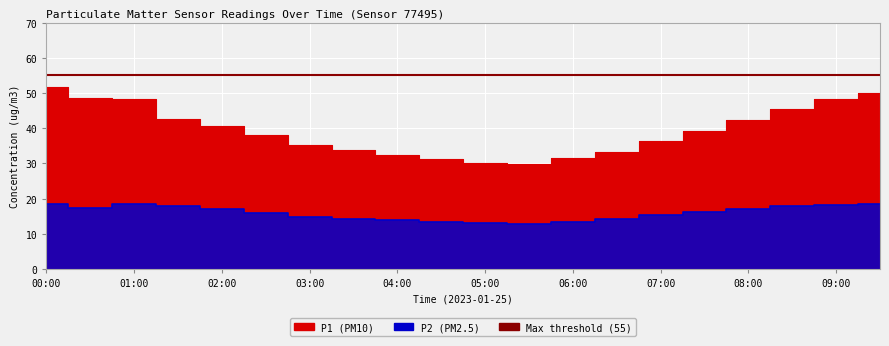

Is the value of P1 at 06:00 greater than the value of P2 at 00:30?

Yes